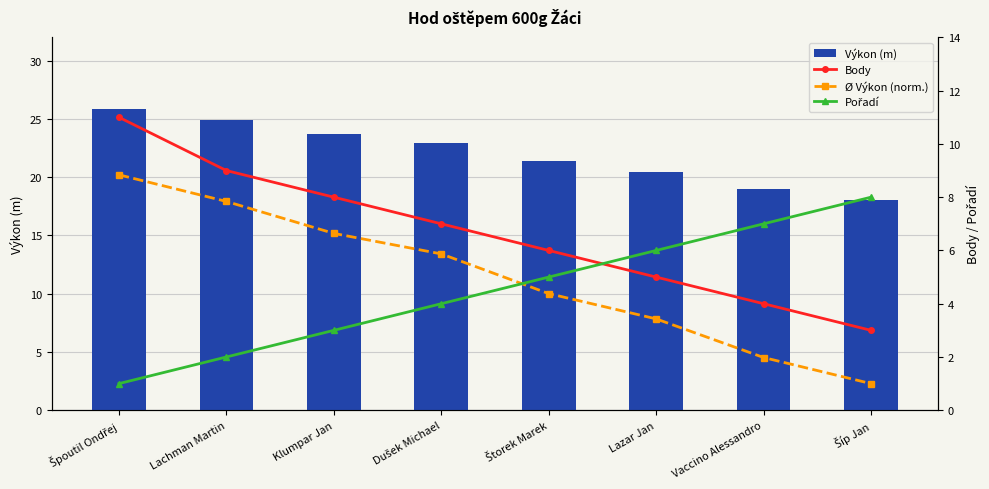

What is the greatest value displayed?

25.9